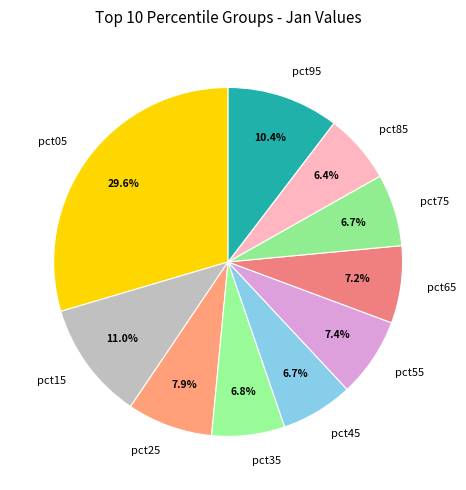

Combined, do pct15 and pct35 account for over 50%?

No